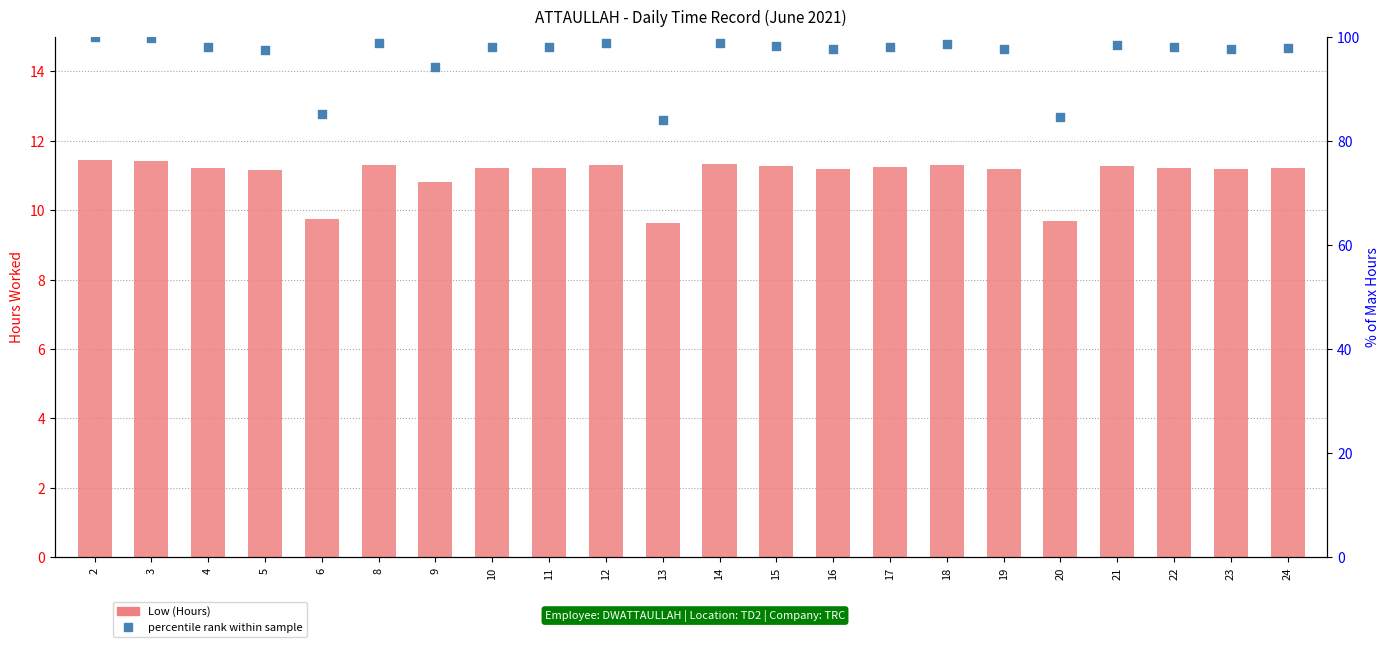

Is the value of percentile rank within sample at 19 greater than the value of Low (Hours) at 17?

Yes